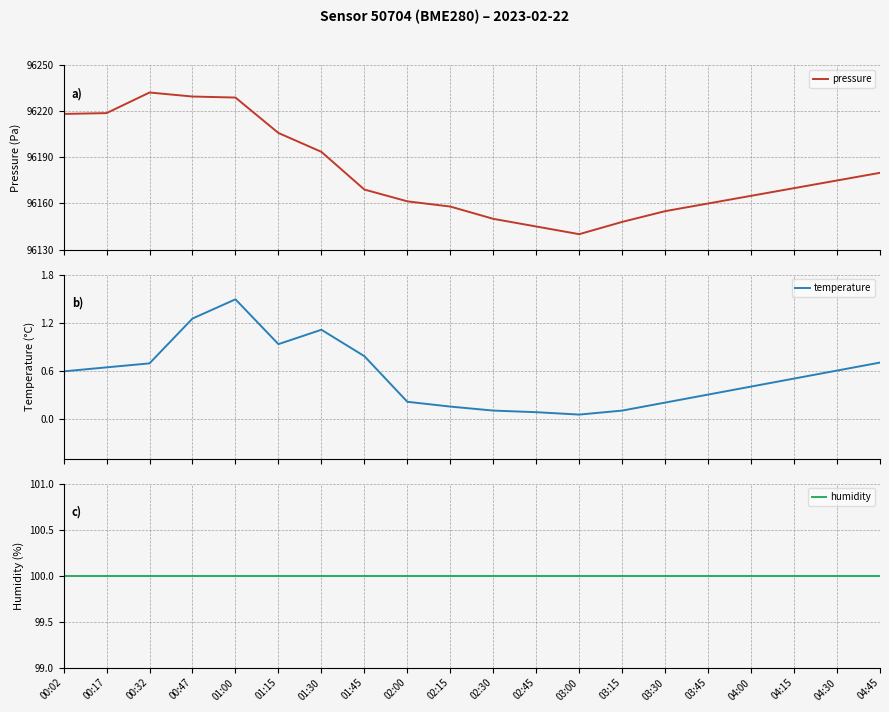

At which label does humidity reach its peak?

00:02